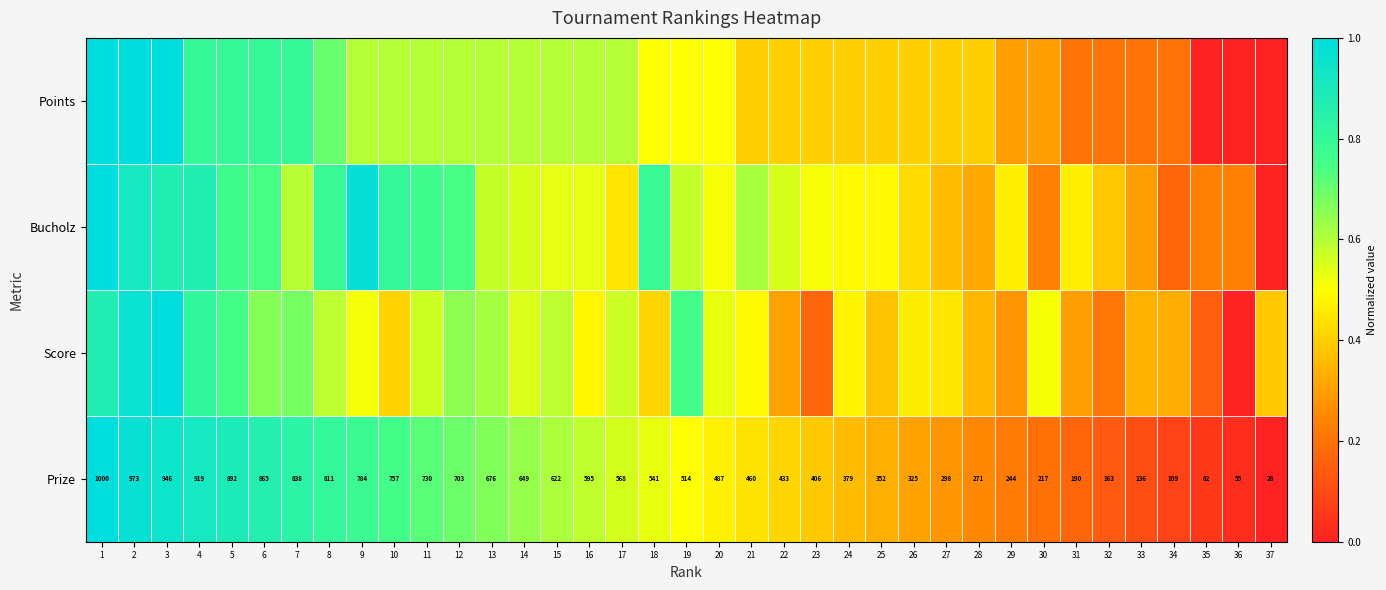

True or false: Bucholz has a value of 0.3 at 33.

True